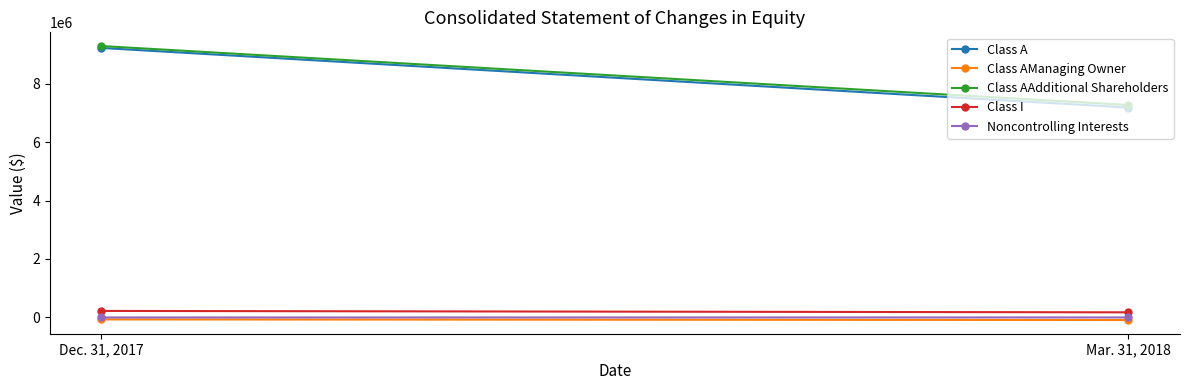

How many categories are shown in the chart?

2